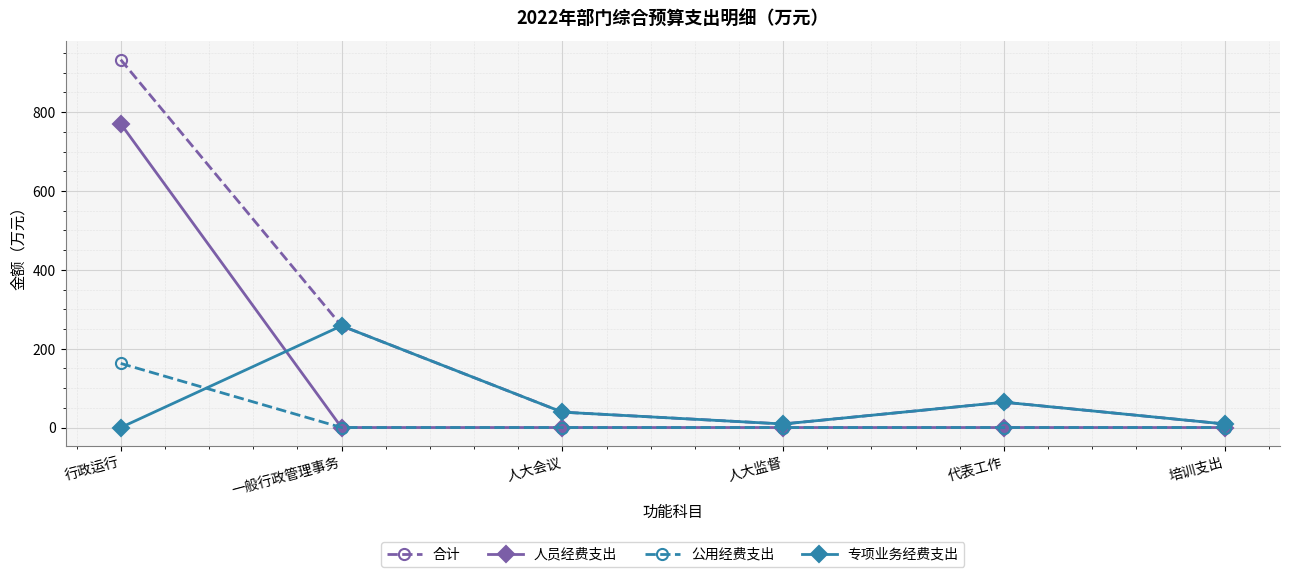

Where is the first local maximum for 专项业务经费支出?

一般行政管理事务